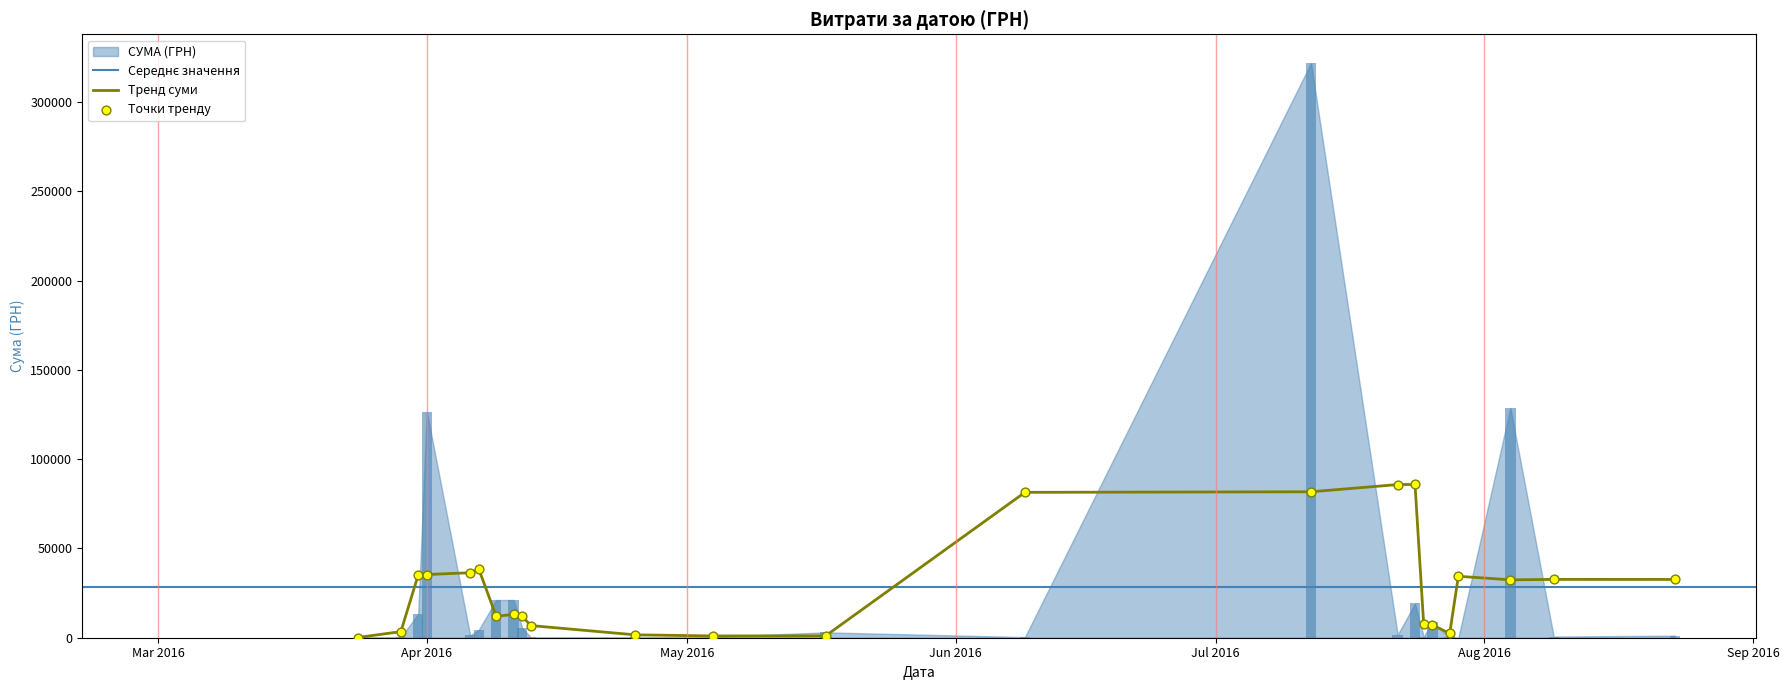

What is the ratio of the value at 28 to the value at 13?

103.9